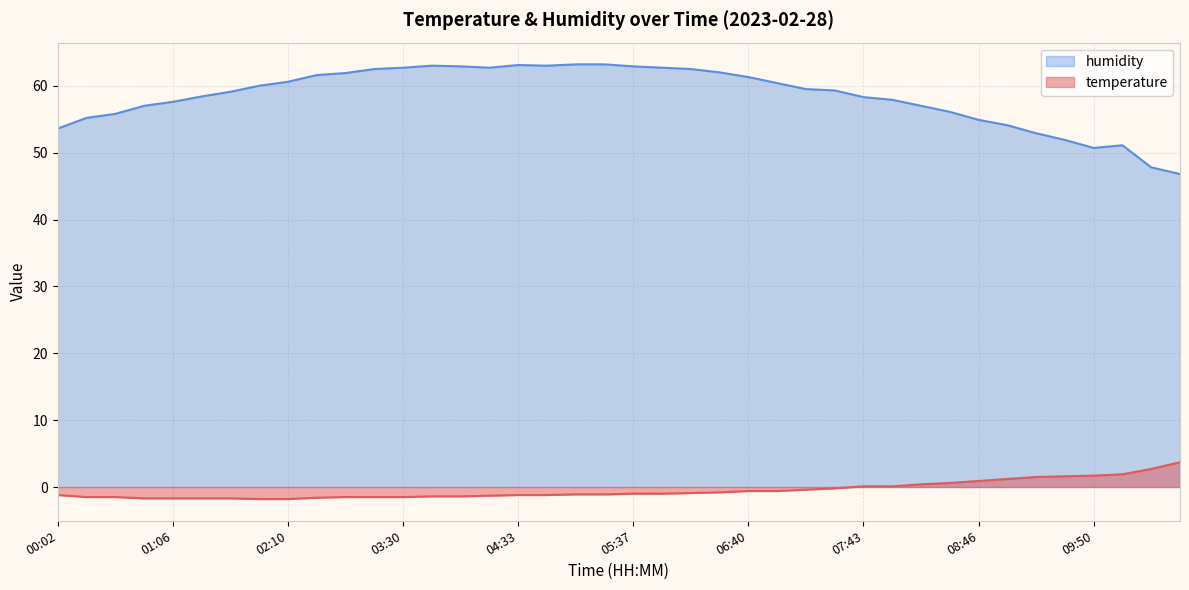

True or false: humidity has more than 1 interior local peaks.

True